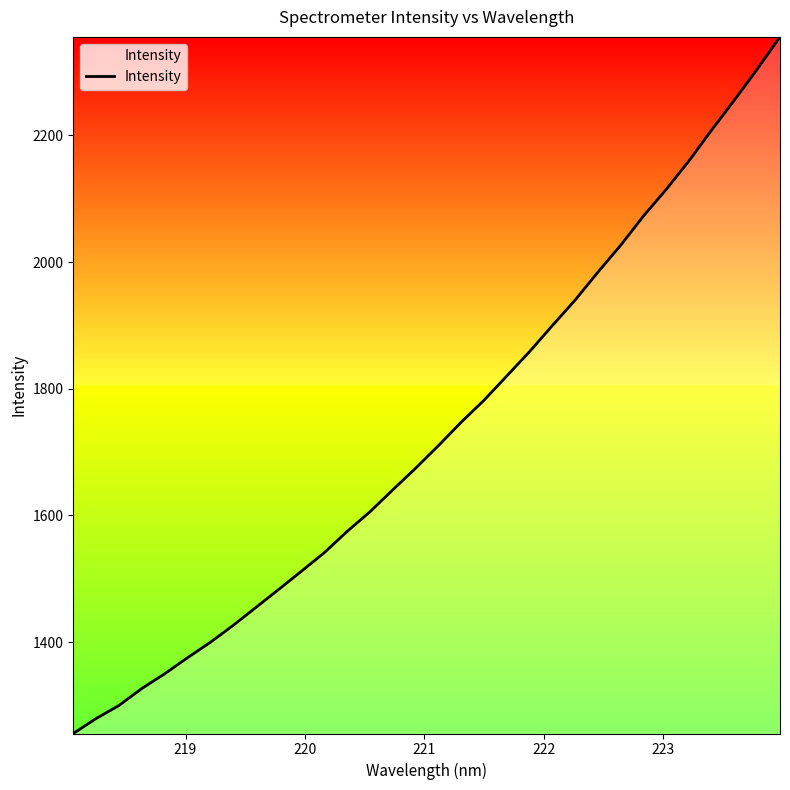

What is the difference between the maximum and minimum values?

1099.8